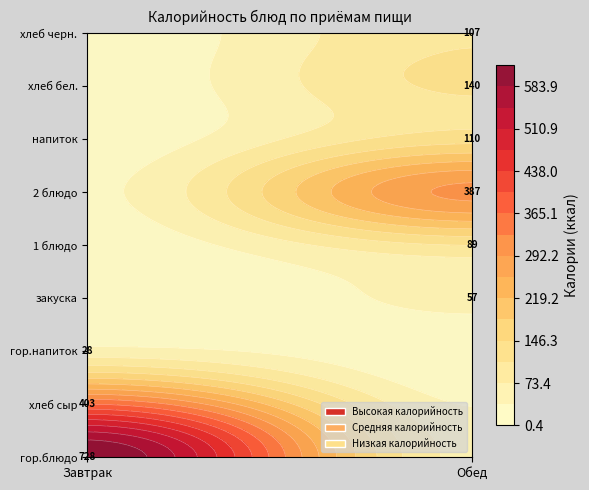

At how many categories does at least one series exceed 564?

1